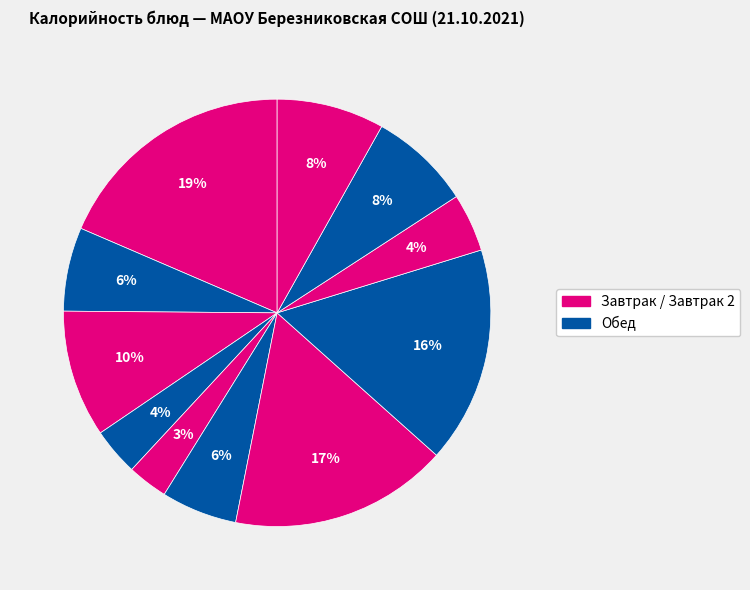

Count the number of slices in the pie.

11